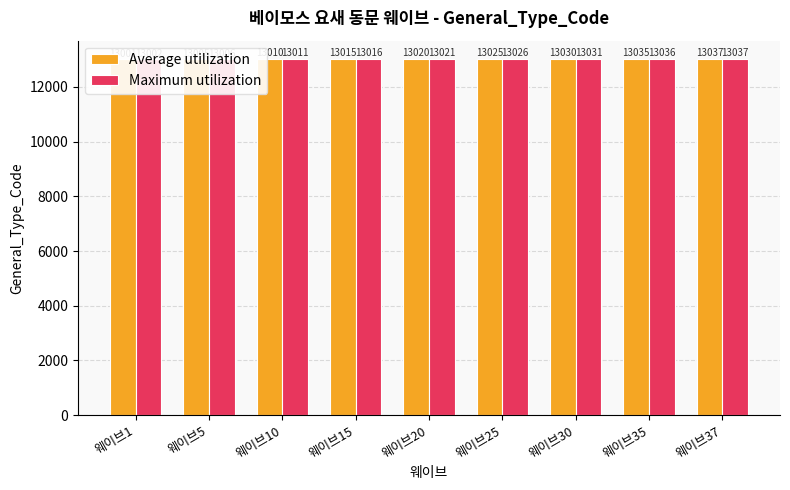

Reading left to right, transcribe all the data shown in this chart.

Average utilization: 웨이브1=13001	웨이브5=13005	웨이브10=13010	웨이브15=13015	웨이브20=13020	웨이브25=13025	웨이브30=13030	웨이브35=13035	웨이브37=13037
Maximum utilization: 웨이브1=13002	웨이브5=13006	웨이브10=13011	웨이브15=13016	웨이브20=13021	웨이브25=13026	웨이브30=13031	웨이브35=13036	웨이브37=13037